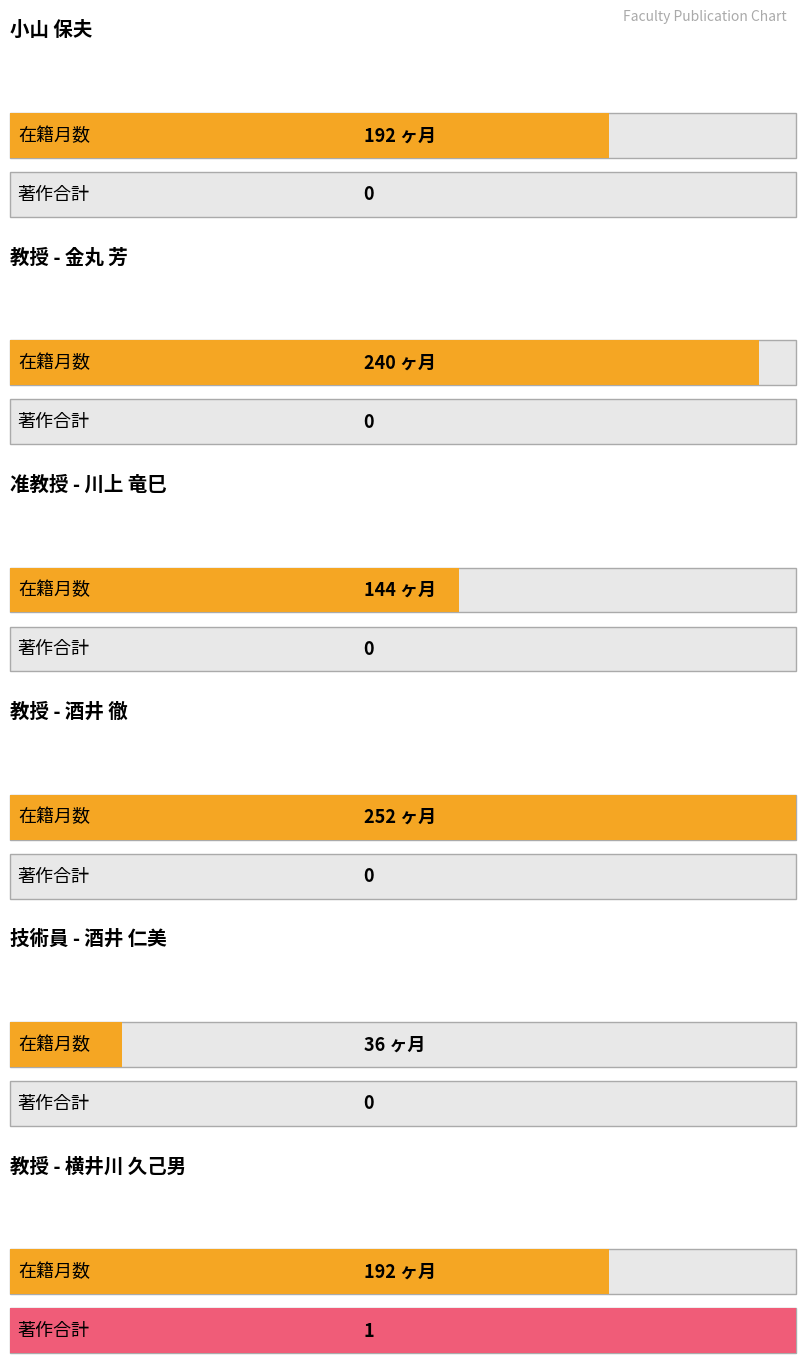

How many positive values does the 著作合計 series have?

1